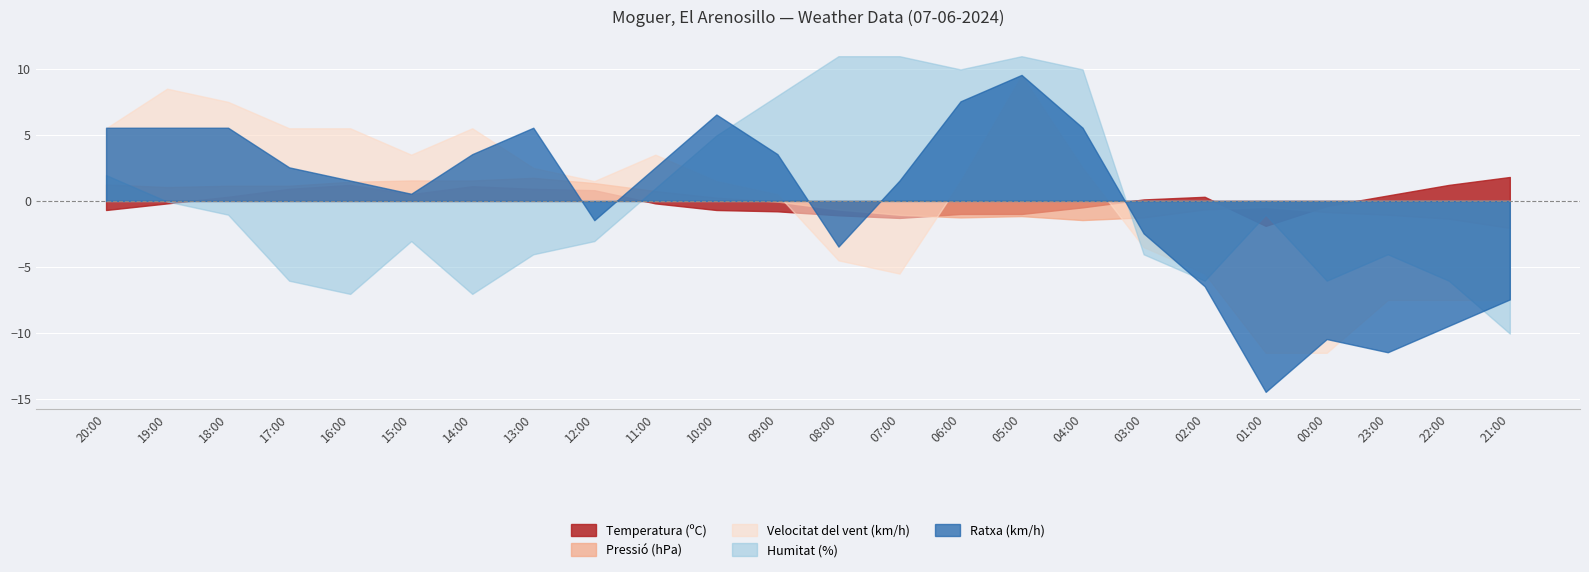

How many values in the Humitat (%) series are below -1?

14